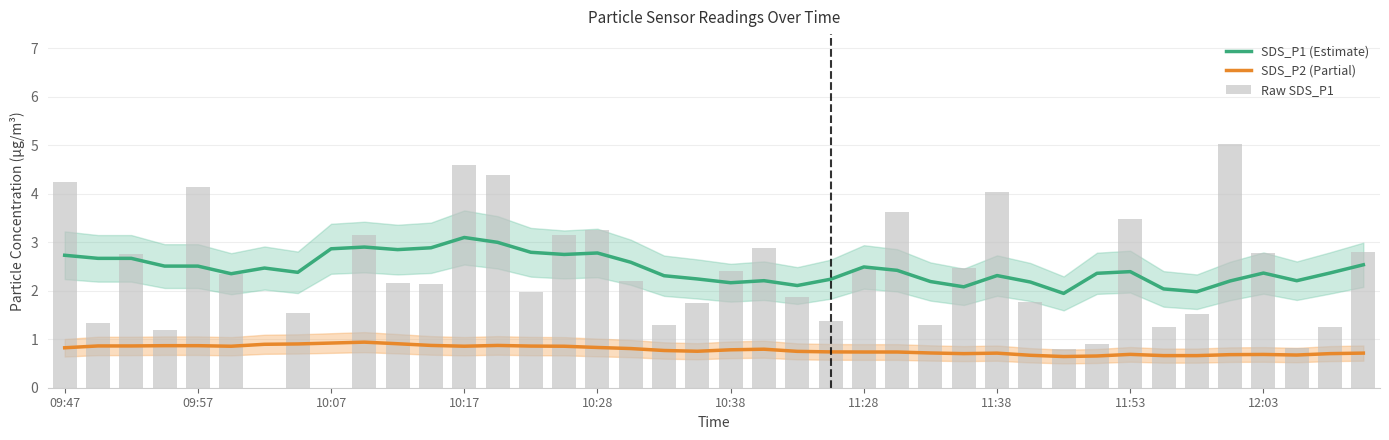

What value does the Raw SDS_P1 series have at 39?

2.8